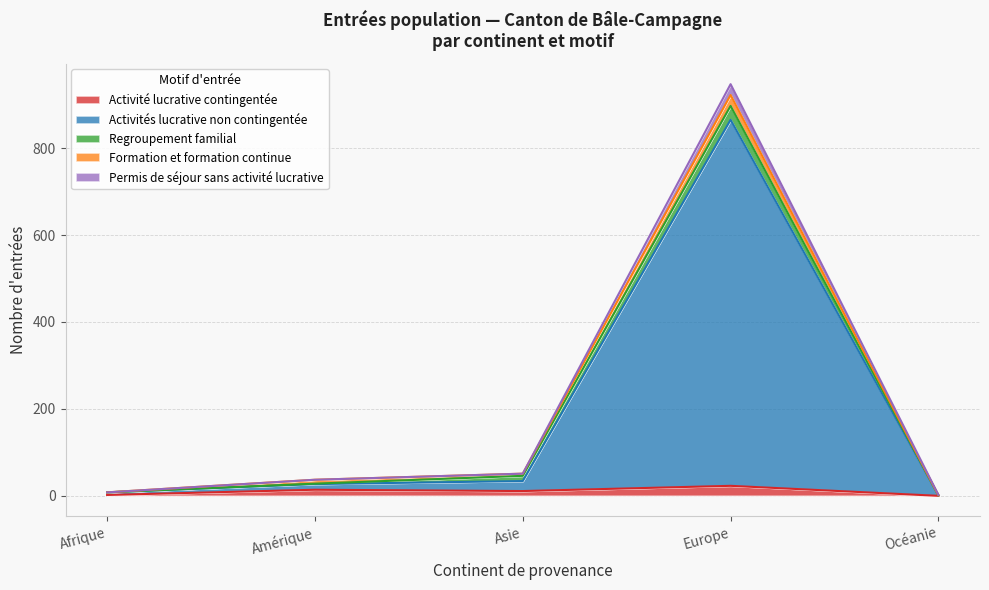

What is the difference between the Activité lucrative contingentée values at Océanie and Amérique?

14